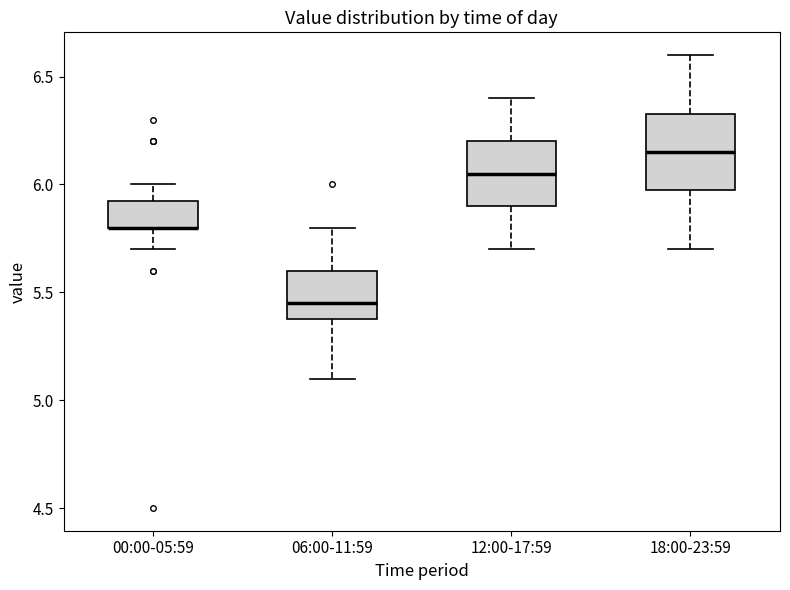

Reading left to right, read every box against the y-axis: the position of its median line, the range the box covers, and the ends of its whiskers. The values are not printed on the chart, so give them approximately, as read against the axis.

00:00-05:59: median 5.80 (drawn on the box's lower edge), box 5.80 to 5.95, whiskers 5.70 to 6.00
06:00-11:59: median 5.45, box 5.40 to 5.60, whiskers 5.10 to 5.80
12:00-17:59: median 6.05, box 5.90 to 6.20, whiskers 5.70 to 6.40
18:00-23:59: median 6.15, box 6.00 to 6.35, whiskers 5.70 to 6.60